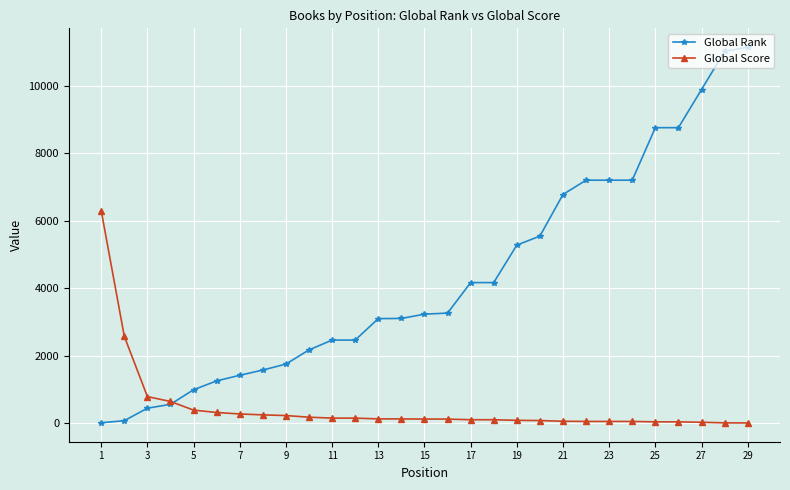

What is the greatest value displayed?

11146